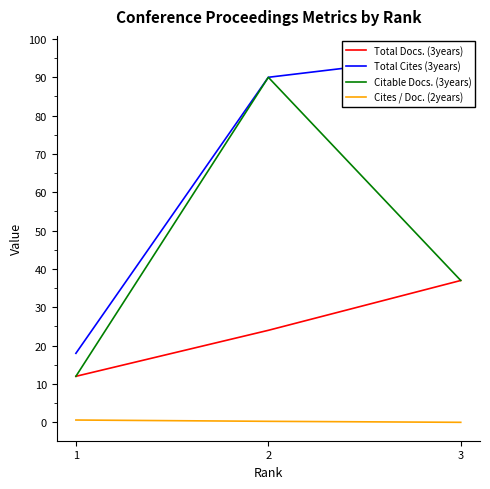

How many Total Docs. (3years) values are between 12 and 37?

3